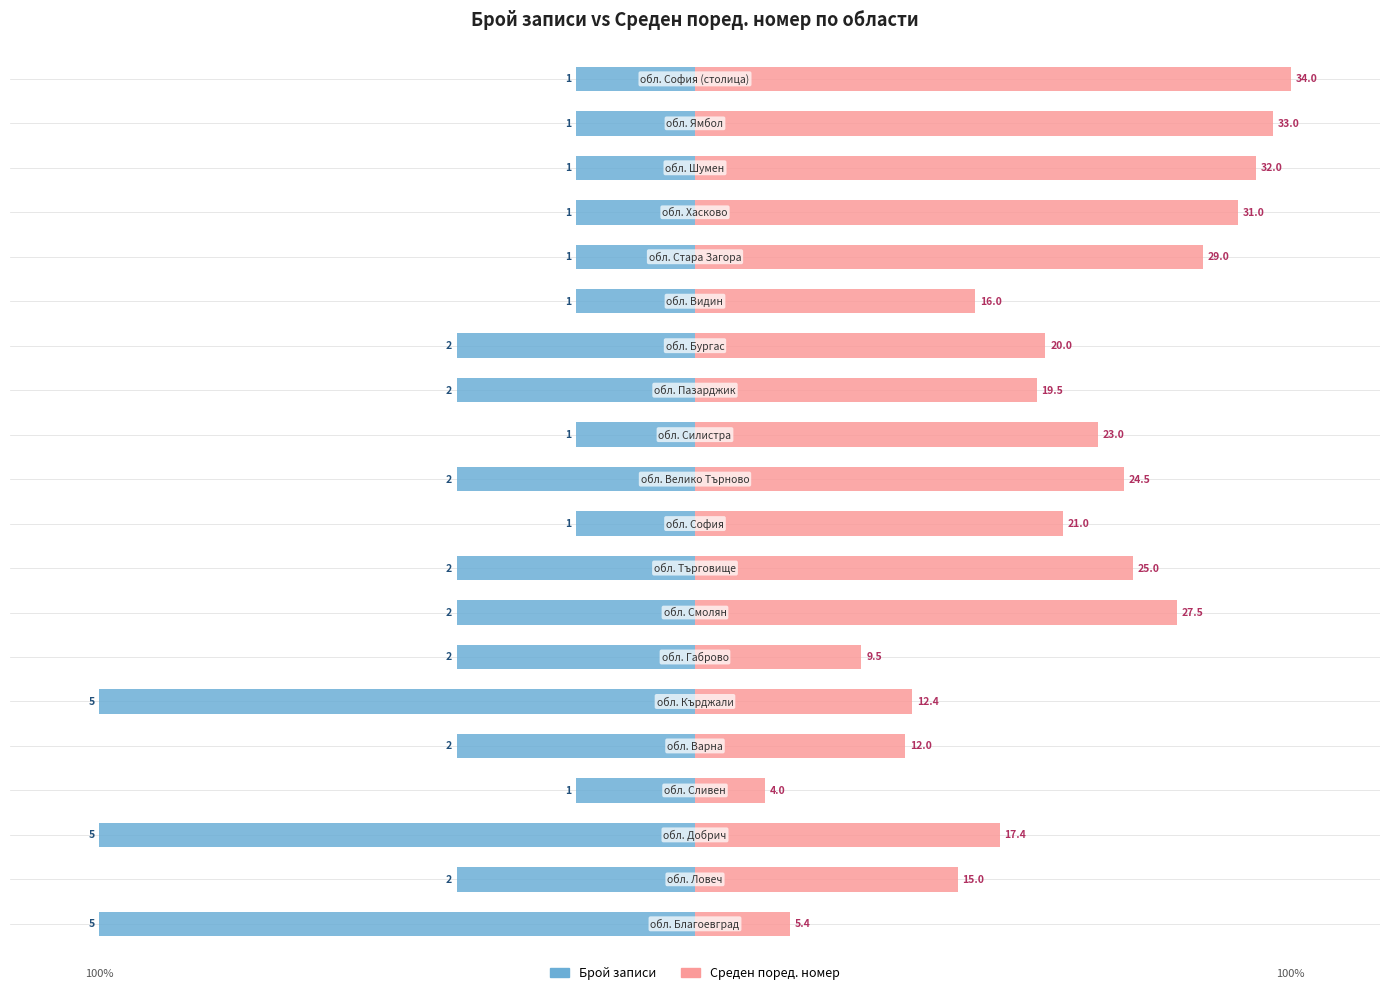

Rank the categories by Среден поред. номер value from highest to lowest.

19, 18, 17, 16, 15, 7, 8, 10, 11, 9, 13, 12, 2, 14, 1, 5, 4, 6, 0, 3